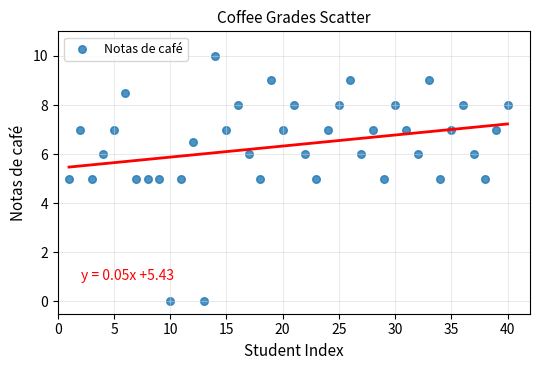

What is the range of X values (max minus min)?

39.0